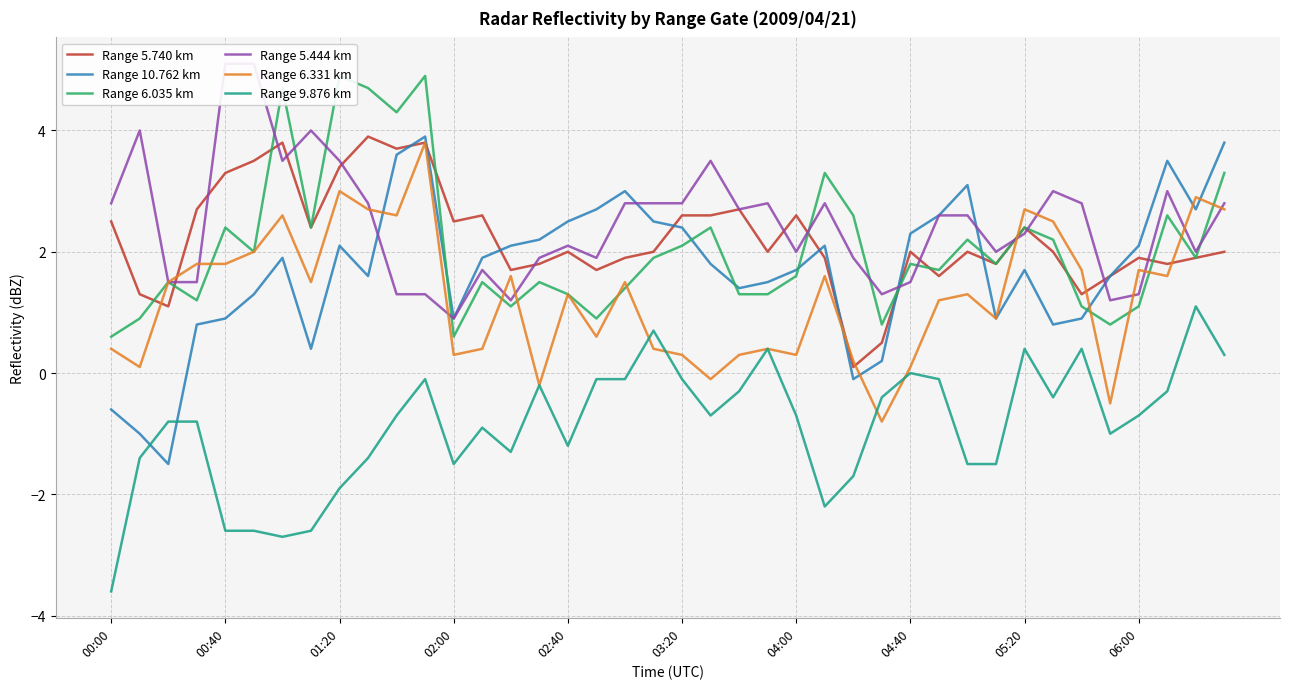

At 14, list the series in order from largest to smallest.

Range 10.762 km, Range 5.740 km, Range 6.331 km, Range 5.444 km, Range 6.035 km, Range 9.876 km